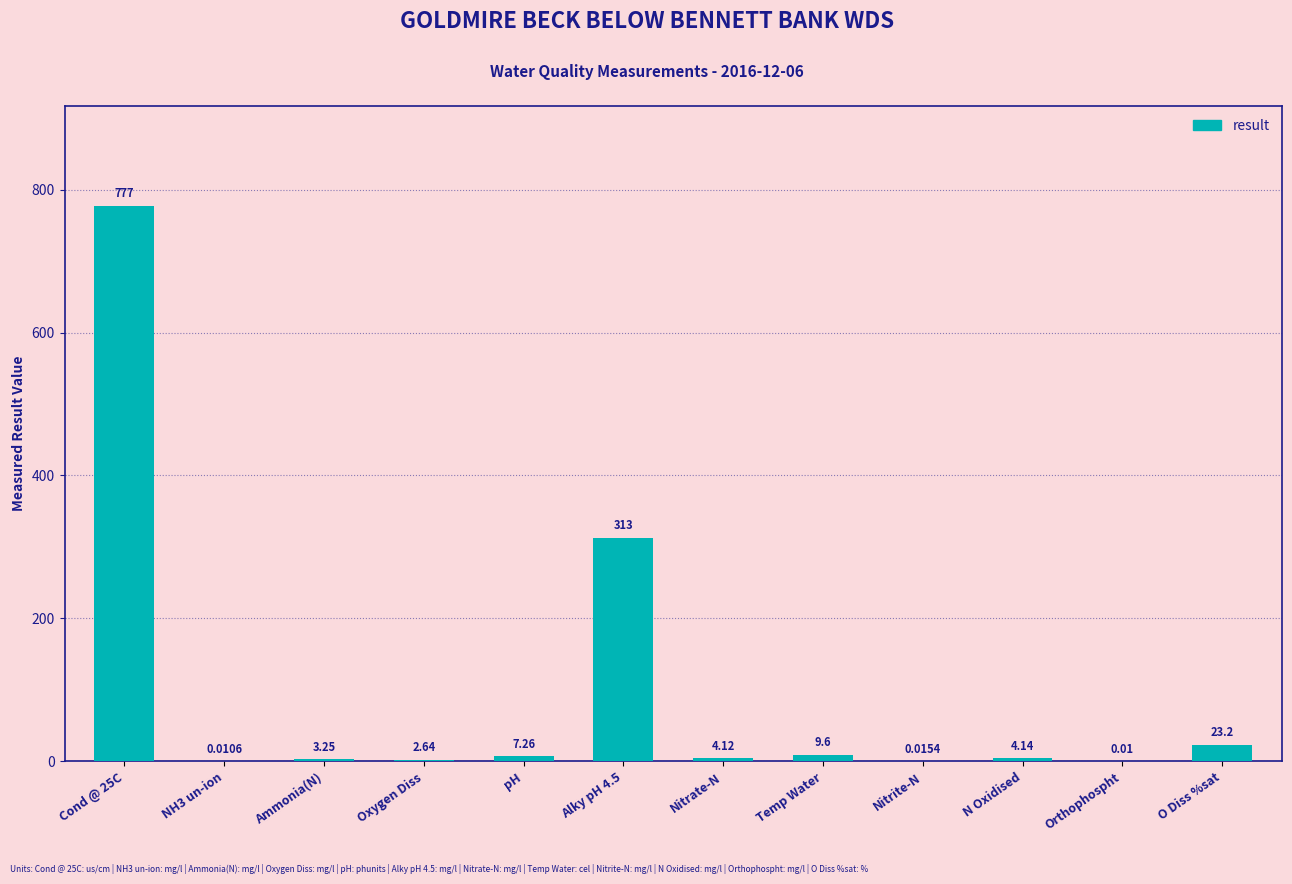

Where is the data nearest to the value 388?

Alky pH 4.5